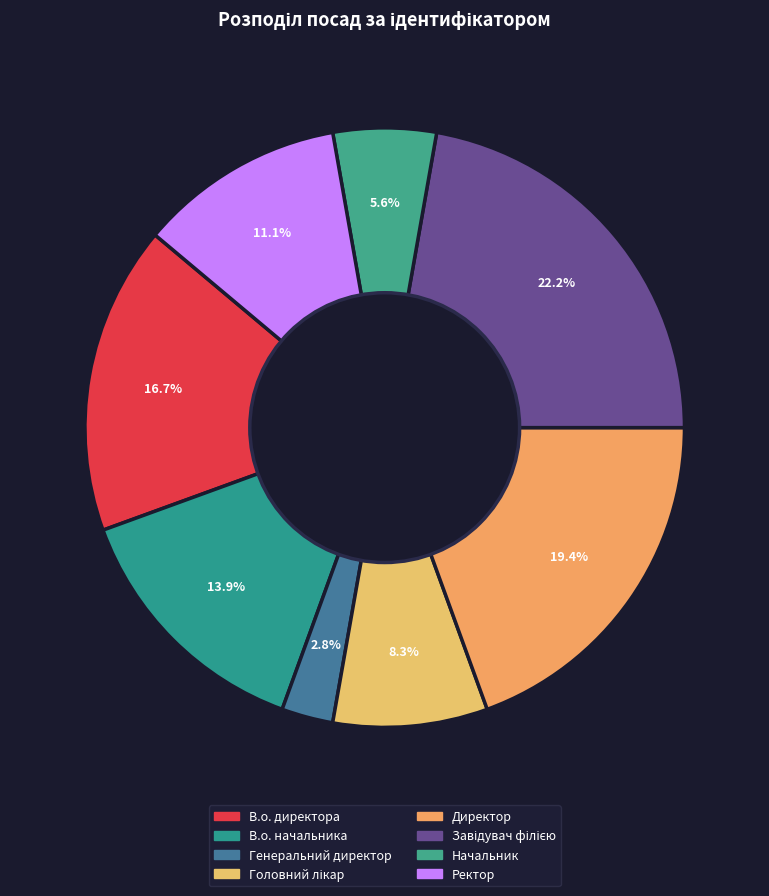

Rank the categories by value from lowest to highest.

Генеральний директор, Начальник, Головний лікар, Ректор, В.о. начальника, В.о. директора, Директор, Завідувач філією